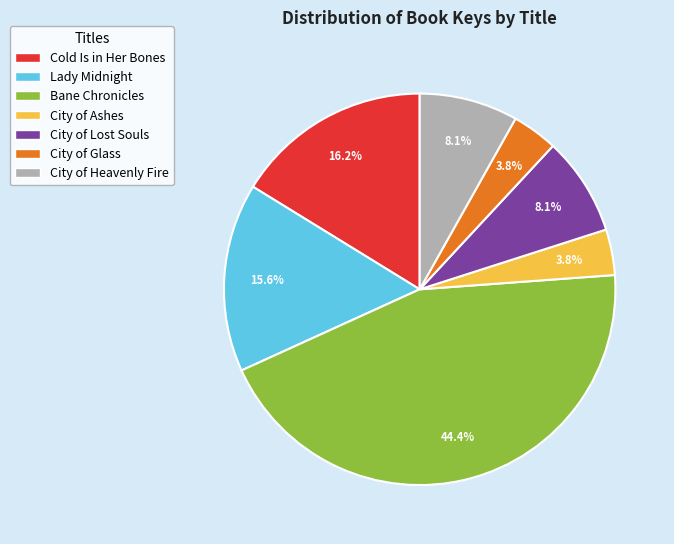

Do Bane Chronicles and City of Glass together represent more than half of the pie?

No